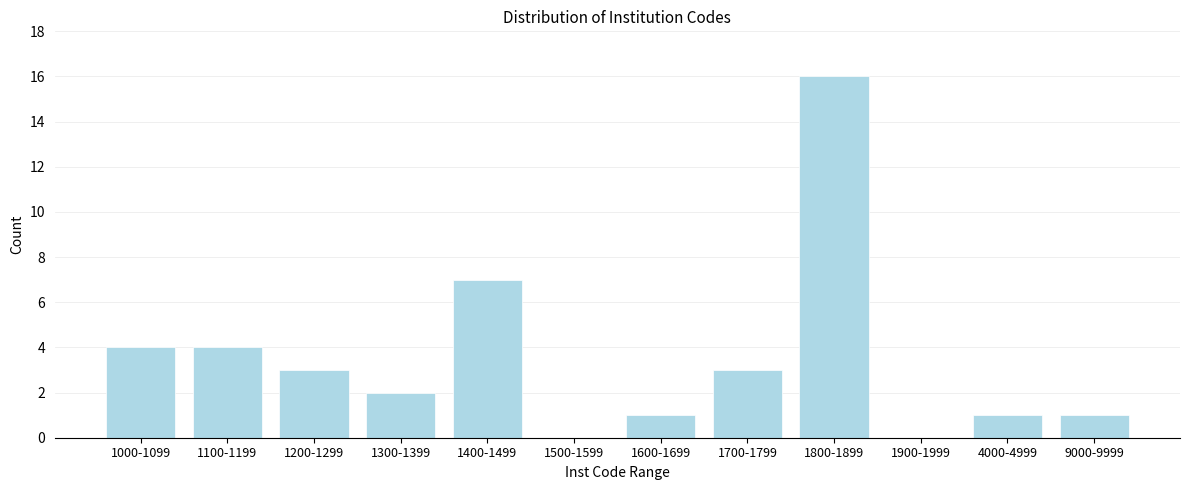

Reading left to right, list all the values displayed in this chart.

1000-1099=4	1100-1199=4	1200-1299=3	1300-1399=2	1400-1499=7	1500-1599=0	1600-1699=1	1700-1799=3	1800-1899=16	1900-1999=0	4000-4999=1	9000-9999=1